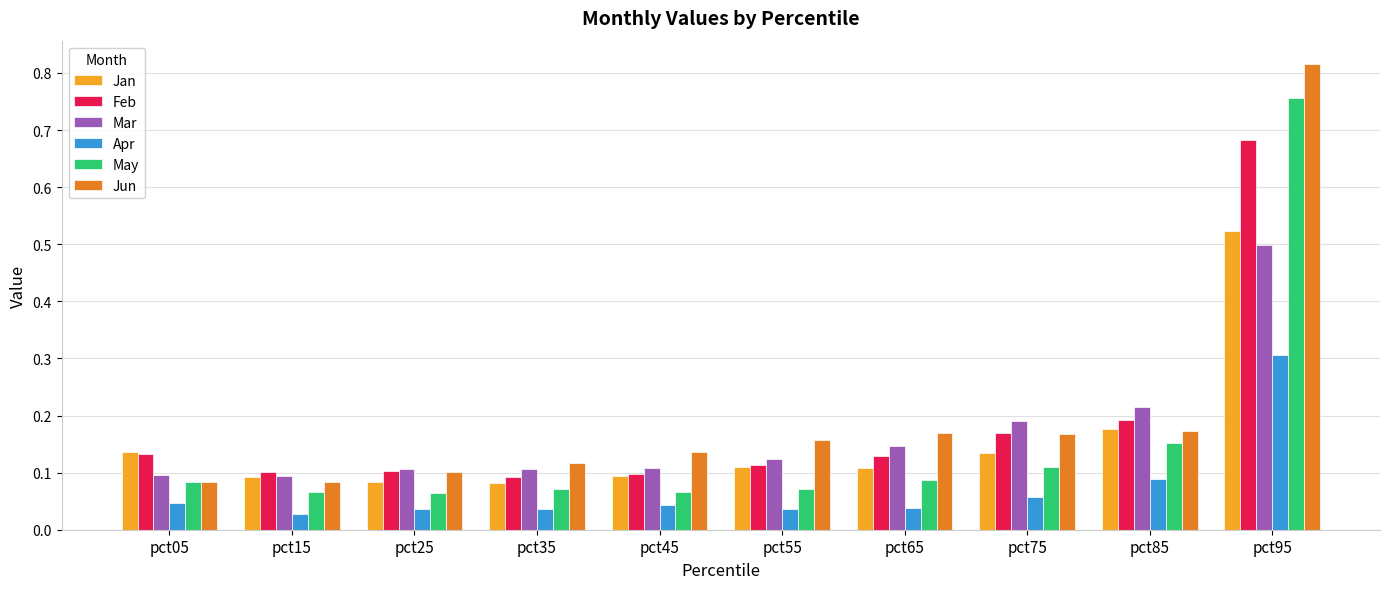

The Jan series shows 0.2 at pct95. True or false?

False